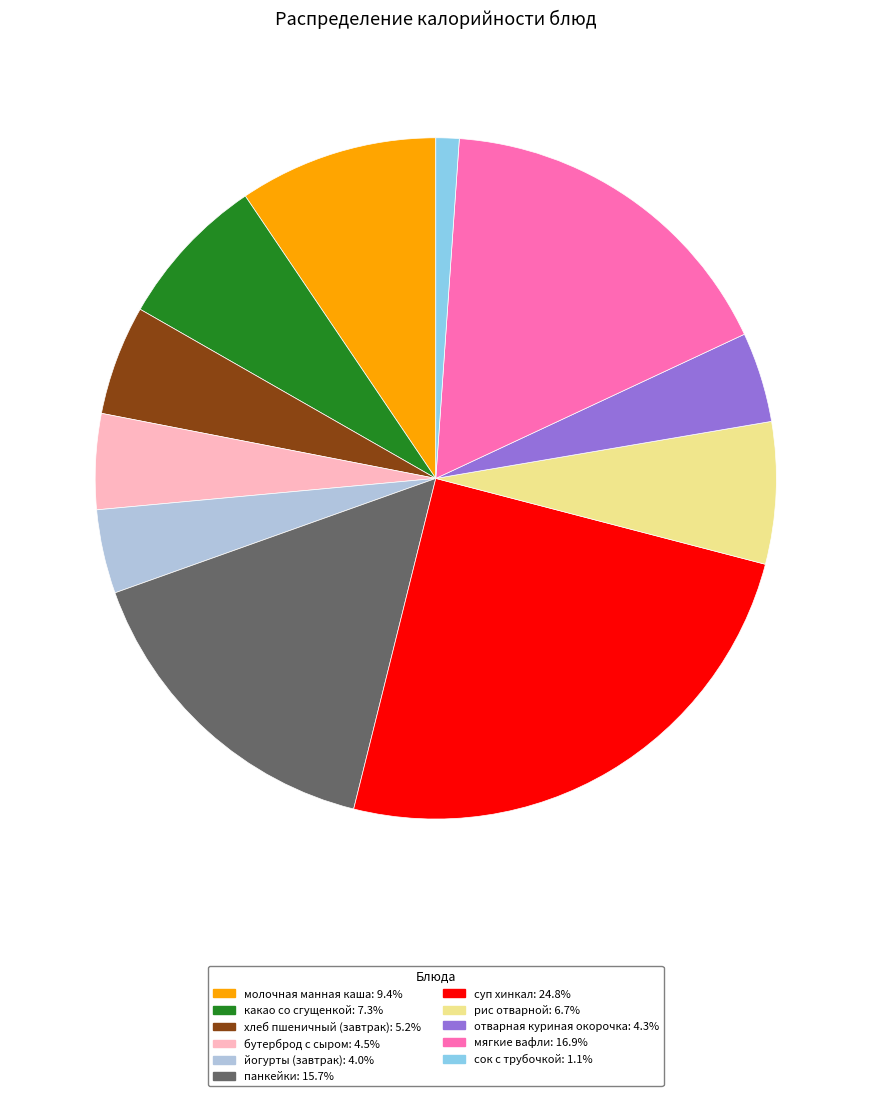

Does йогурты (завтрак) account for over 50% of the chart?

No